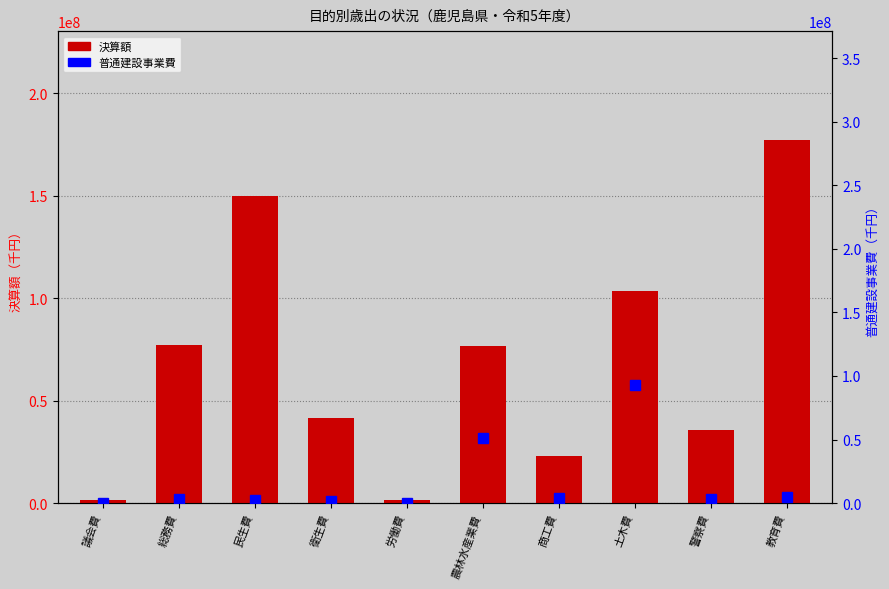

Rank the series at 労働費 from highest to lowest value.

決算額, 普通建設事業費